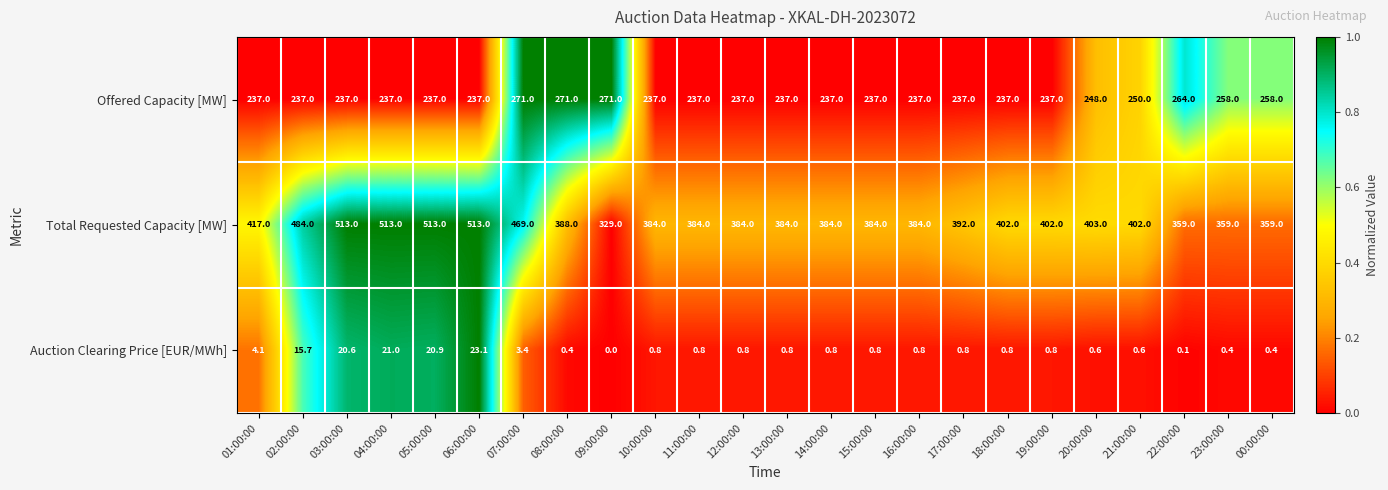

Is it true that Auction Clearing Price [EUR/MWh] equals 21.0 at 04:00:00?

True